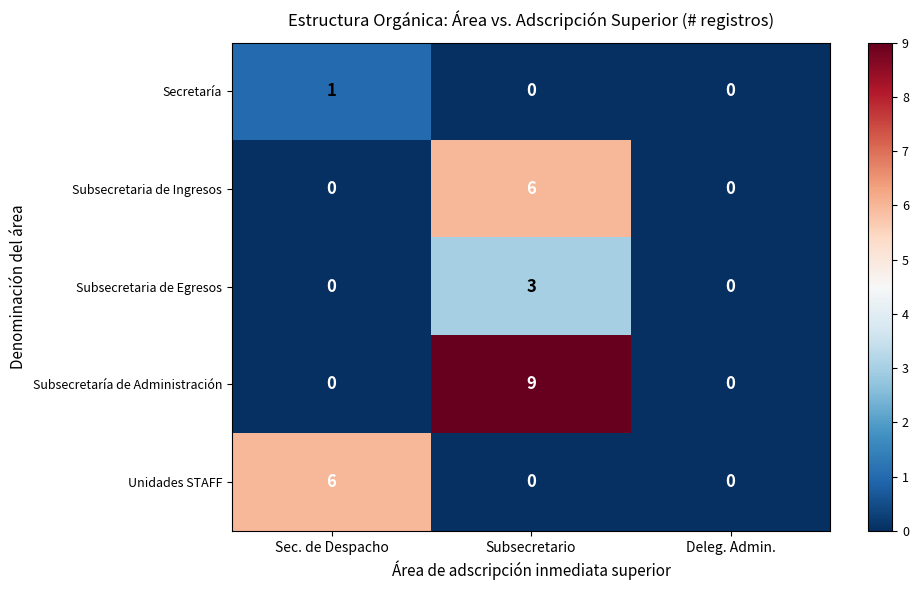

What is the difference between the highest and lowest values at Subsecretario?

9